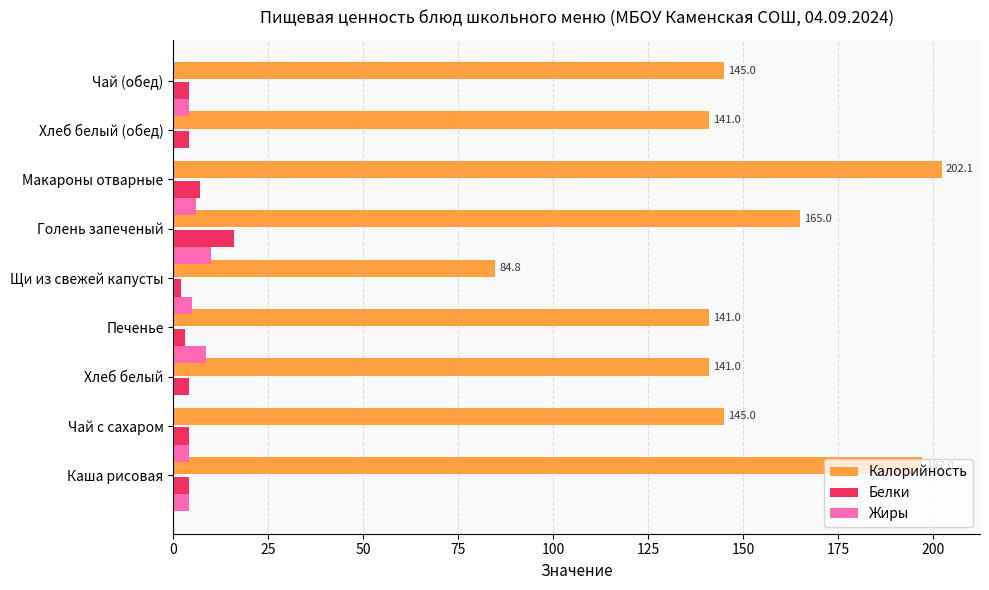

At which category does the chart reach its peak across all series?

Макароны отварные